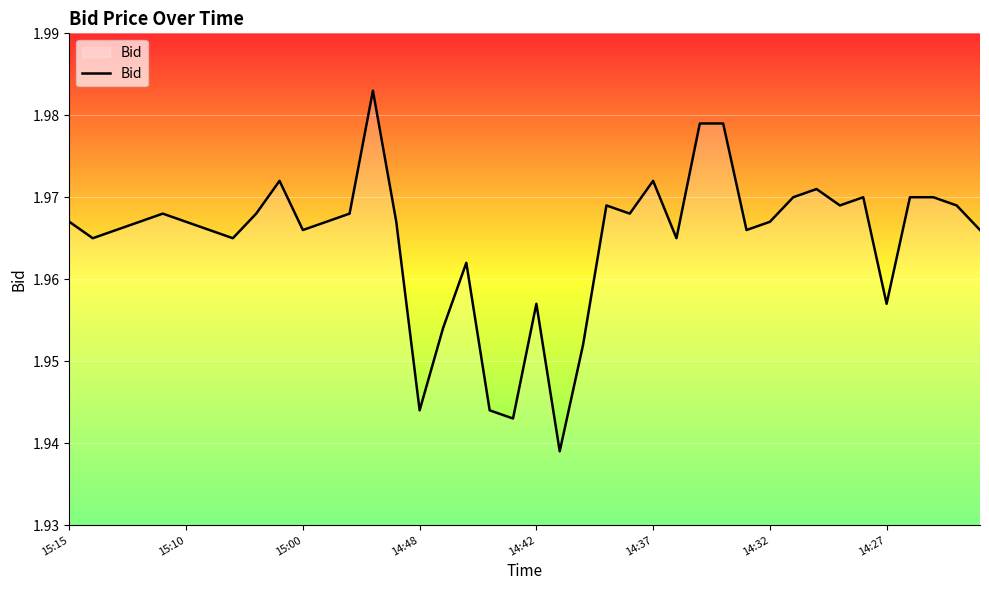

Is this an area chart (filled region under the line)?

Yes